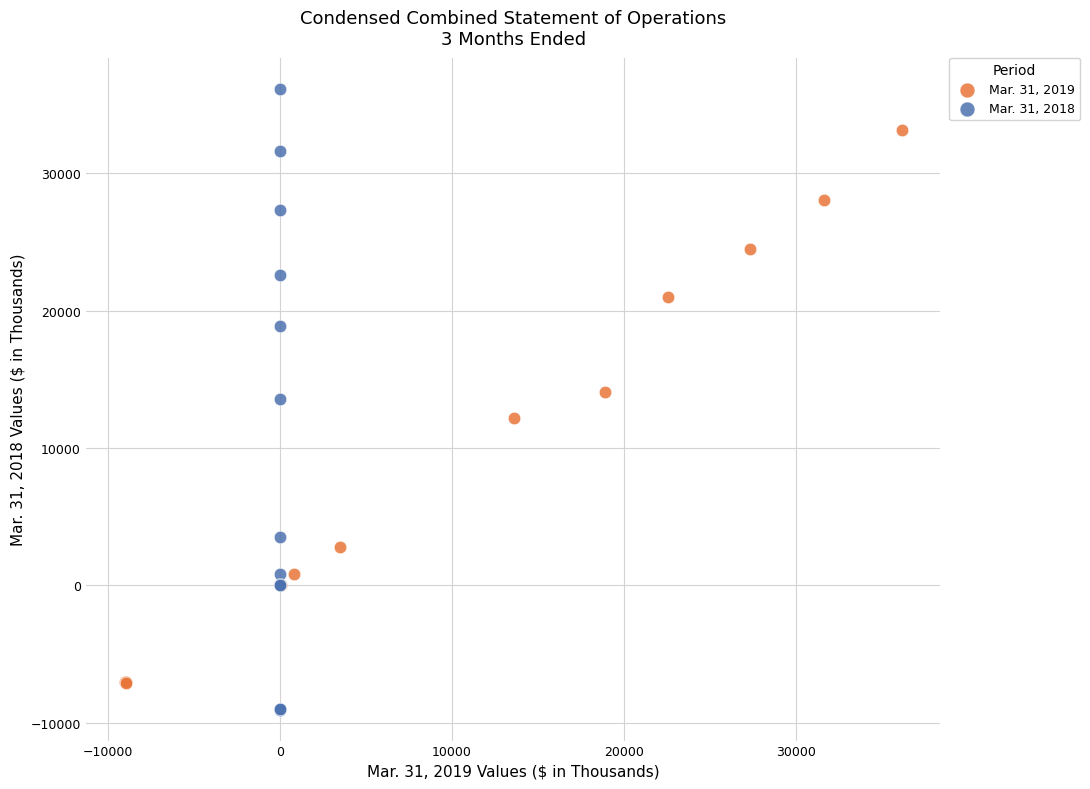

Which series has the widest spread of Y values?

Mar. 31, 2018